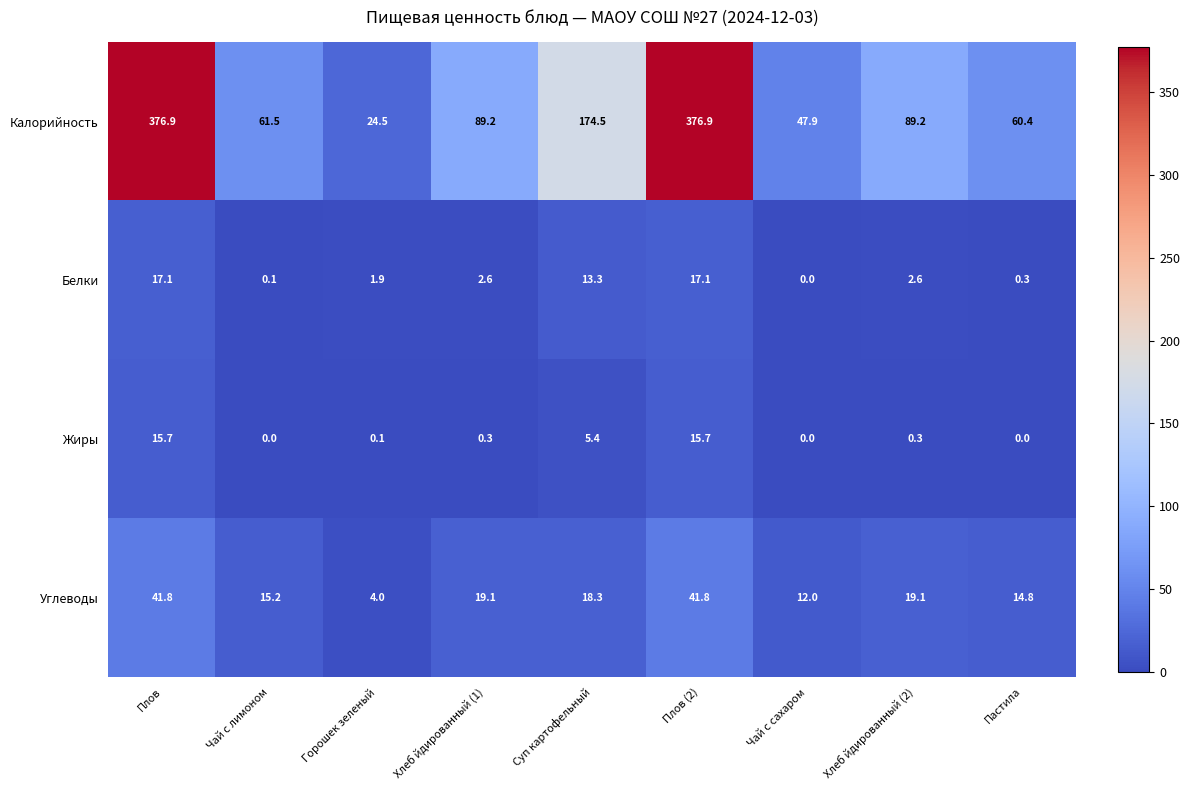

What is the difference between the highest and lowest values at Плов?

361.2